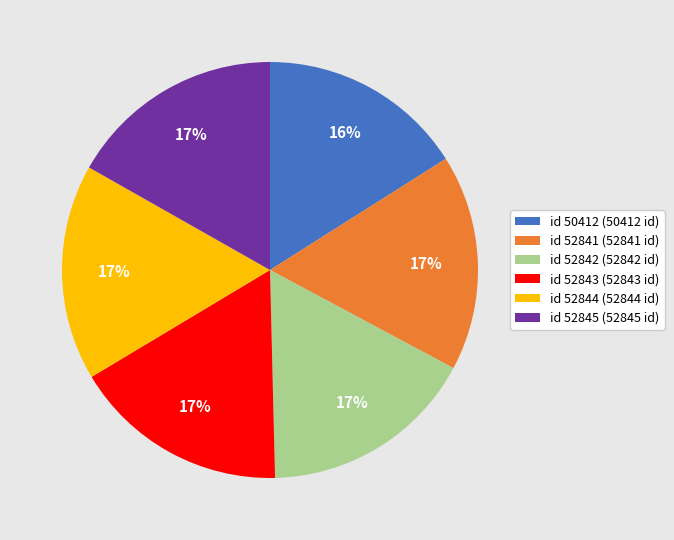

The id 50412 (50412 id) slice represents 16% of the pie. True or false?

True